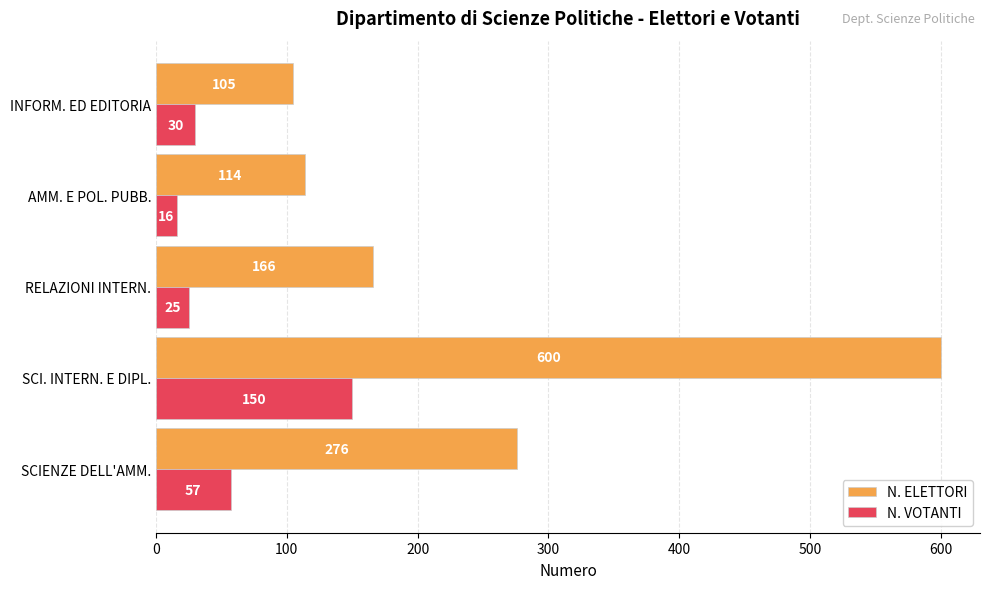

At how many categories does at least one series exceed 145?

3